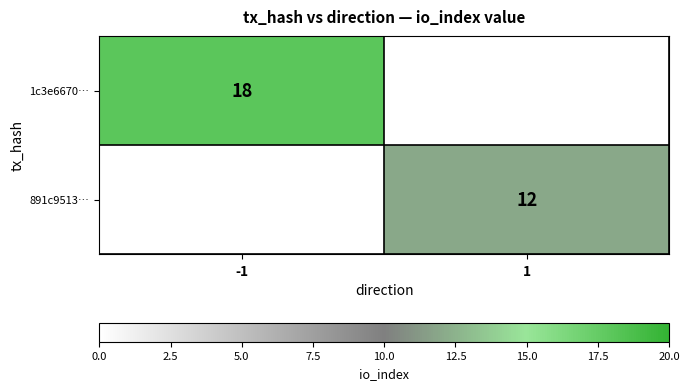

Is it true that 891c9513… equals 7 at 1?

False